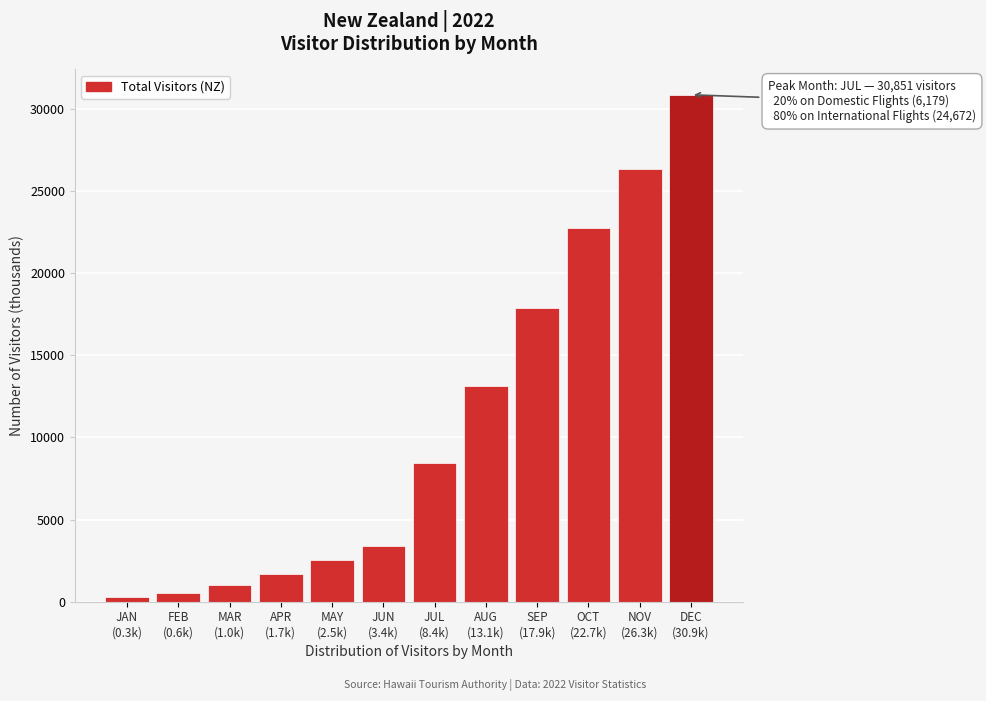

Reading right to left, what are all the values shown in this chart?

30851.1	26325.9	22725.4	17897.7	13104.8	8436.9	3410.0	2532.9	1669.4	1041.0	553.6	260.9